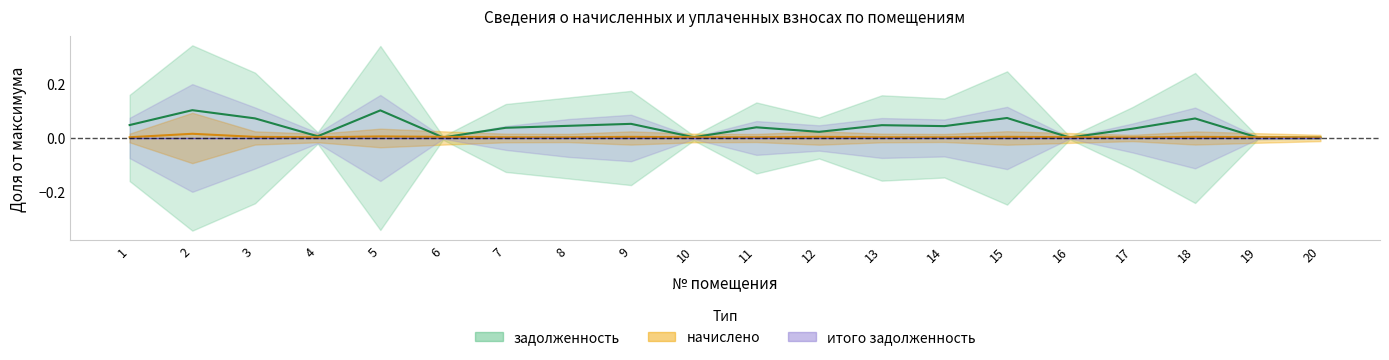

True or false: задолженность has a value of 0.0 at 12.

True